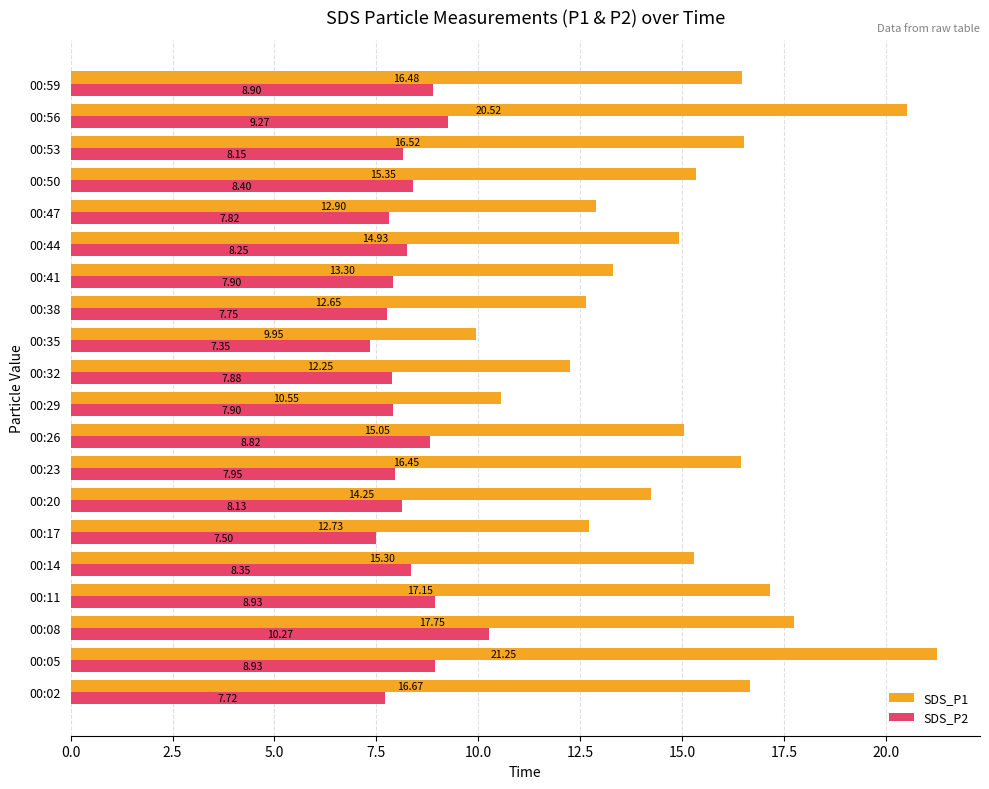

What is the average value of the SDS_P1 series?

15.1